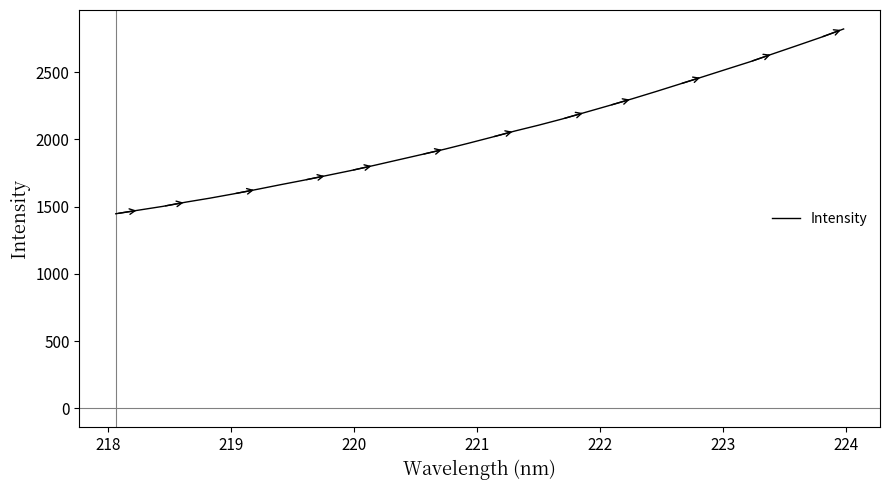

What is the difference between the maximum and minimum values?

1373.8